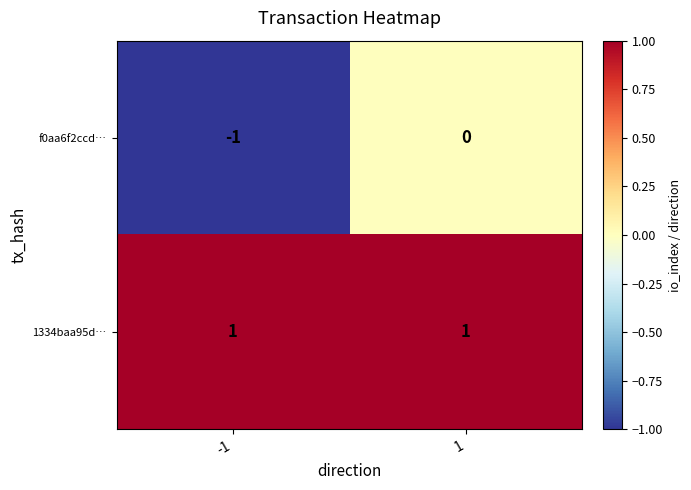

Between -1 and 1, which series saw the biggest shift?

f0aa6f2ccd…